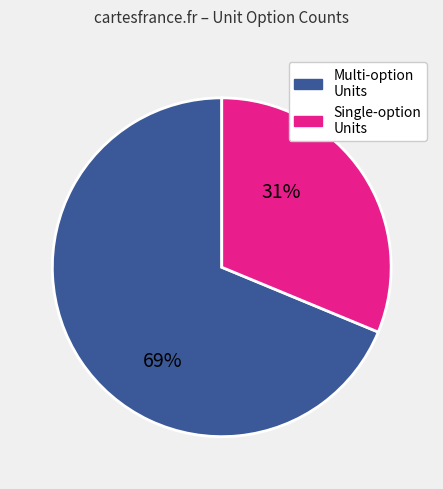

How many slices are in this pie chart?

2